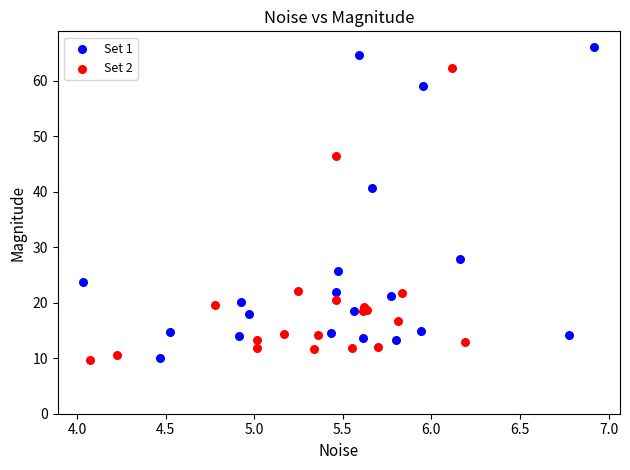

Which series contains the highest Y value?

Set 1